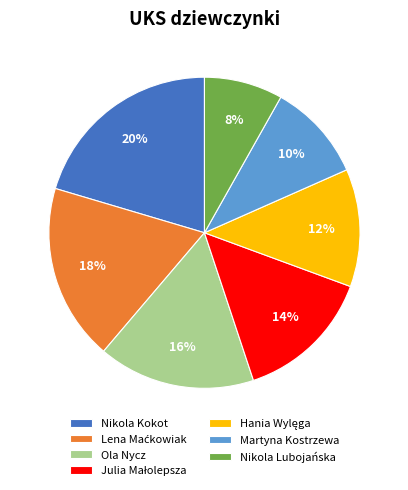

Does Ola Nycz represent more than half of the total?

No